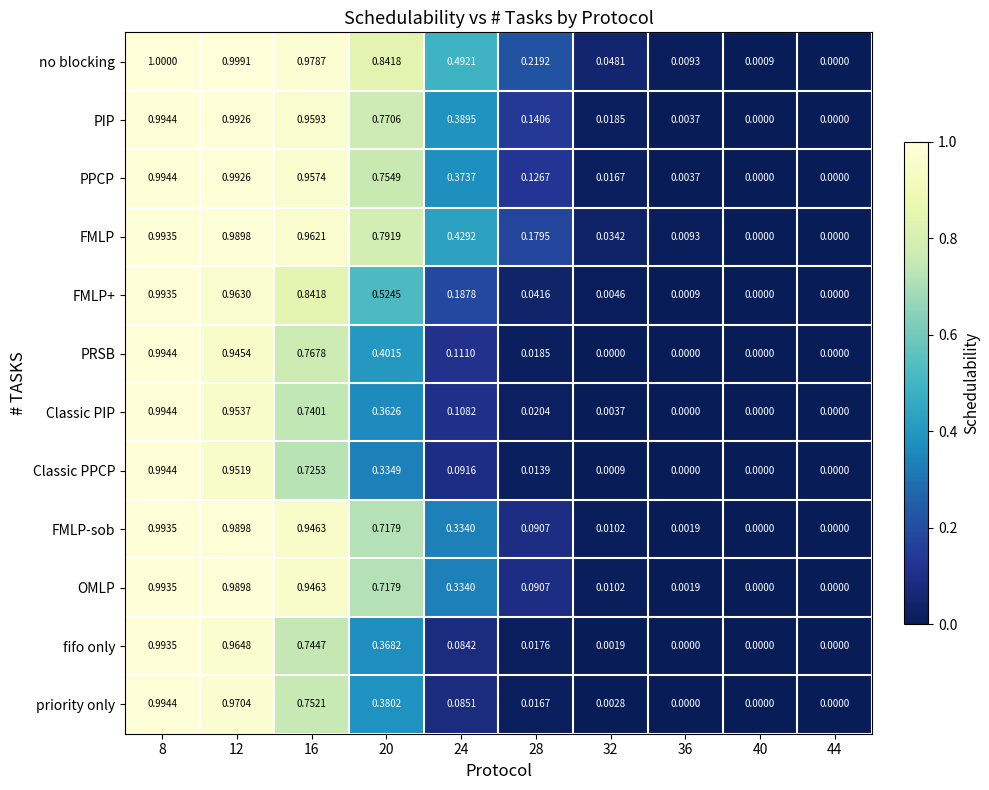

Is the value of FMLP-sob at 28 greater than the value of PPCP at 8?

No